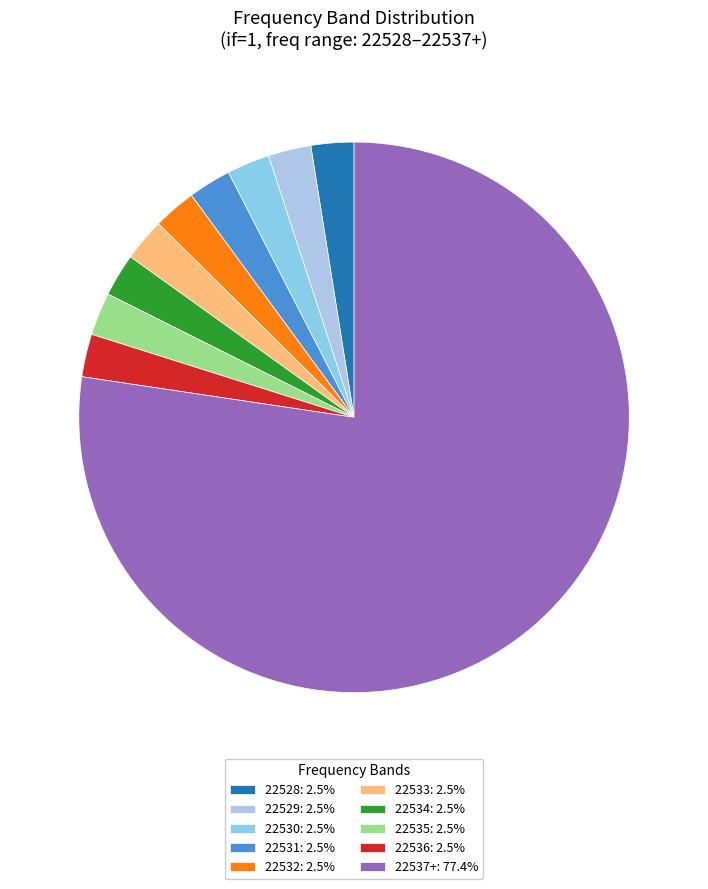

How many slices are in this pie chart?

10